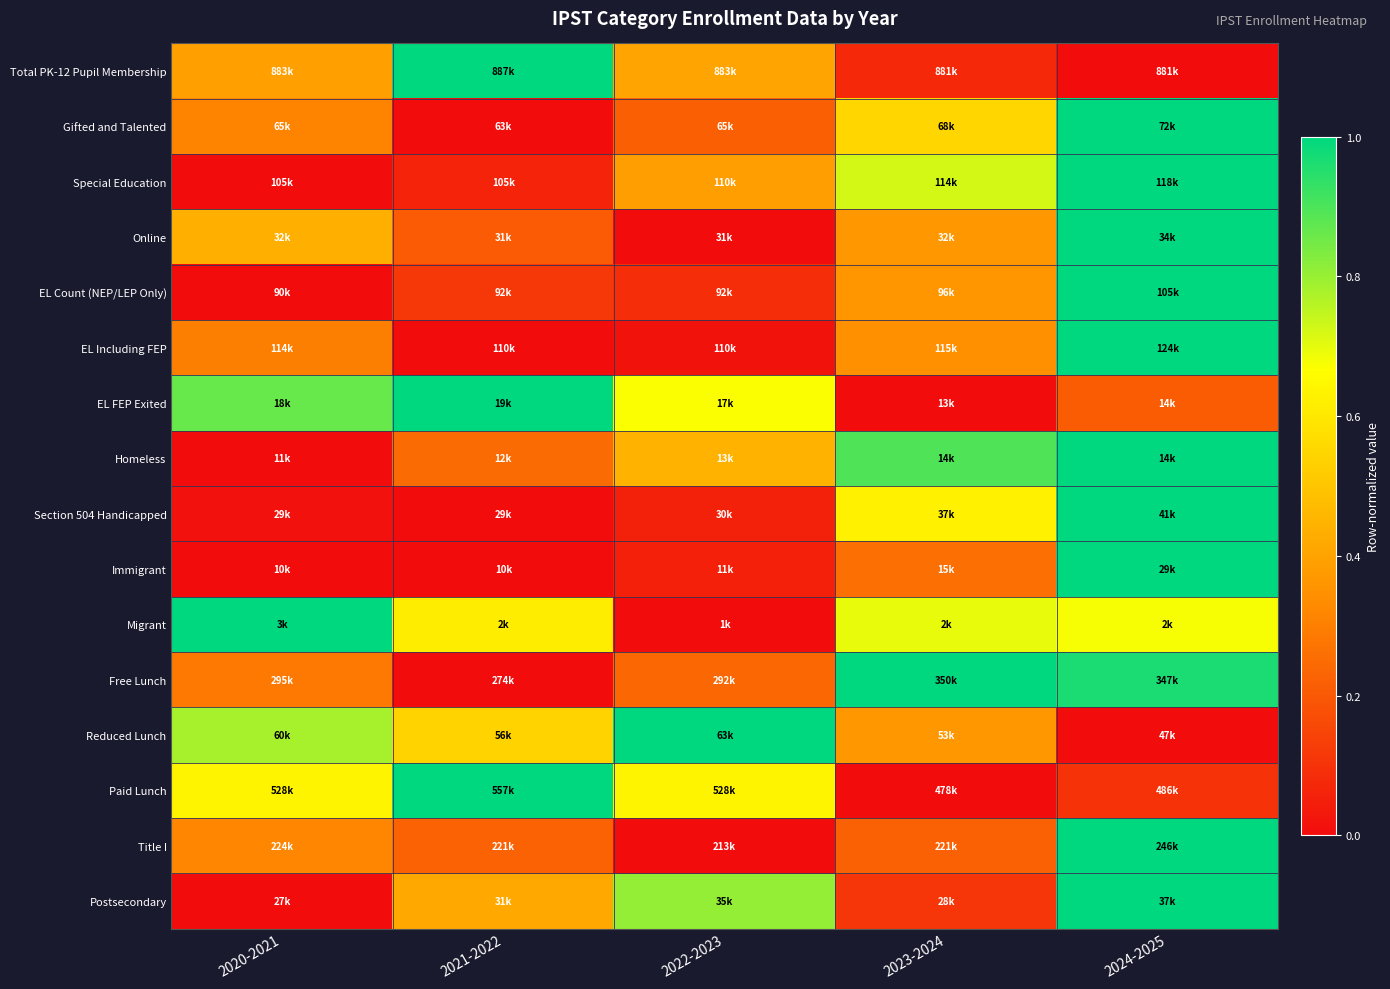

Reading left to right, transcribe all the data shown in this chart.

Total PK-12 Pupil Membership: 2020-2021=0.4	2021-2022=1.0	2022-2023=0.4	2023-2024=0.1	2024-2025=0.0
Gifted and Talented: 2020-2021=0.3	2021-2022=0.0	2022-2023=0.2	2023-2024=0.5	2024-2025=1.0
Special Education: 2020-2021=0.0	2021-2022=0.1	2022-2023=0.4	2023-2024=0.7	2024-2025=1.0
Online: 2020-2021=0.4	2021-2022=0.2	2022-2023=0.0	2023-2024=0.4	2024-2025=1.0
EL Count (NEP/LEP Only): 2020-2021=0.0	2021-2022=0.1	2022-2023=0.1	2023-2024=0.4	2024-2025=1.0
EL Including FEP: 2020-2021=0.3	2021-2022=0.0	2022-2023=0.0	2023-2024=0.3	2024-2025=1.0
EL FEP Exited: 2020-2021=0.9	2021-2022=1.0	2022-2023=0.7	2023-2024=0.0	2024-2025=0.2
Homeless: 2020-2021=0.0	2021-2022=0.2	2022-2023=0.4	2023-2024=0.9	2024-2025=1.0
Section 504 Handicapped: 2020-2021=0.0	2021-2022=0.0	2022-2023=0.1	2023-2024=0.6	2024-2025=1.0
Immigrant: 2020-2021=0.0	2021-2022=0.0	2022-2023=0.1	2023-2024=0.3	2024-2025=1.0
Migrant: 2020-2021=1.0	2021-2022=0.6	2022-2023=0.0	2023-2024=0.7	2024-2025=0.7
Free Lunch: 2020-2021=0.3	2021-2022=0.0	2022-2023=0.2	2023-2024=1.0	2024-2025=1.0
Reduced Lunch: 2020-2021=0.8	2021-2022=0.5	2022-2023=1.0	2023-2024=0.4	2024-2025=0.0
Paid Lunch: 2020-2021=0.6	2021-2022=1.0	2022-2023=0.6	2023-2024=0.0	2024-2025=0.1
Title I: 2020-2021=0.3	2021-2022=0.2	2022-2023=0.0	2023-2024=0.2	2024-2025=1.0
Postsecondary: 2020-2021=0.0	2021-2022=0.4	2022-2023=0.8	2023-2024=0.1	2024-2025=1.0